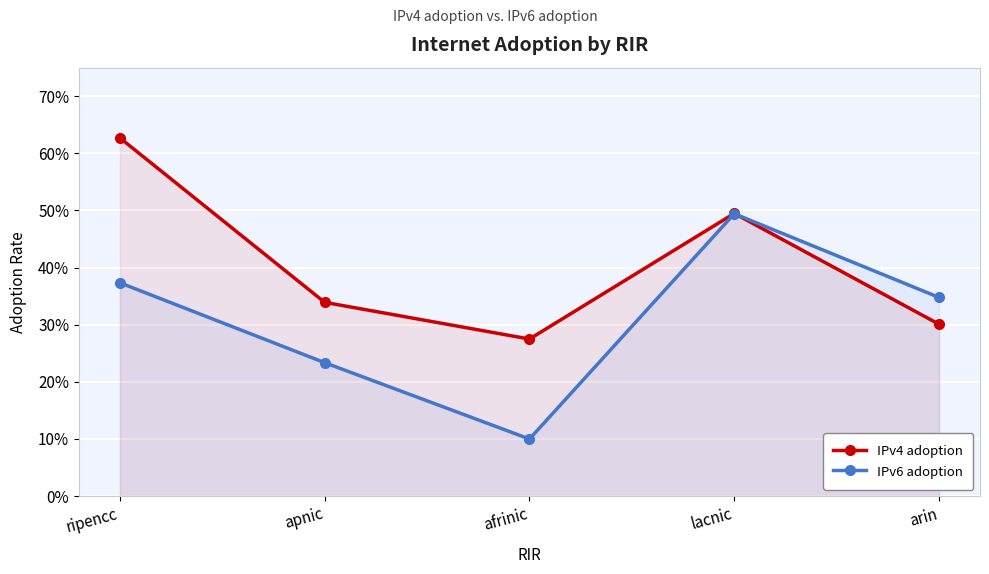

What is the label of the 2nd point from the left?

apnic